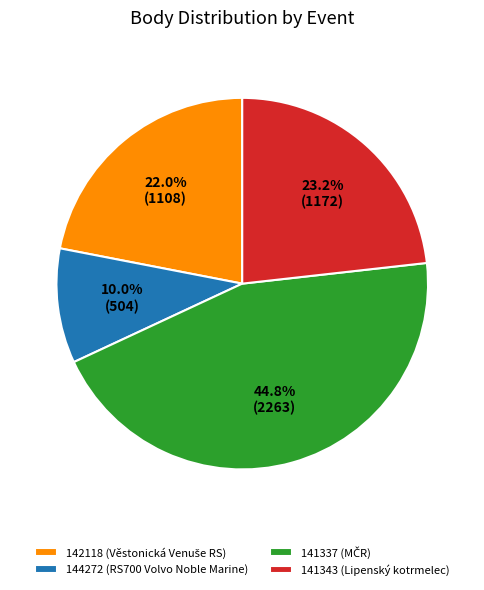

How many slices are in this pie chart?

4